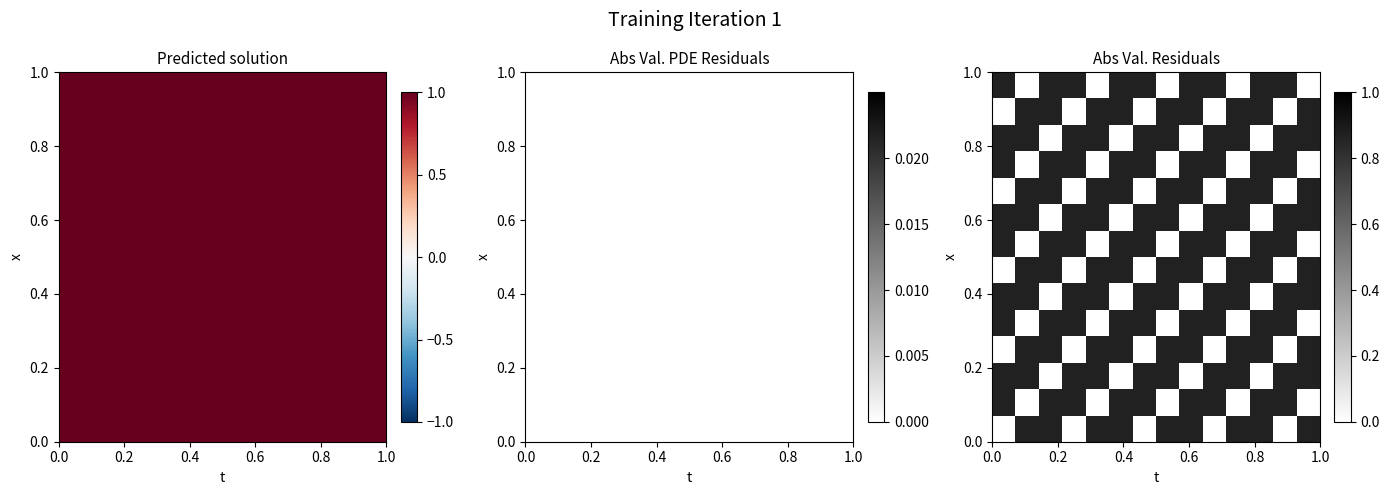

What is the maximum value shown in the chart?

0.9